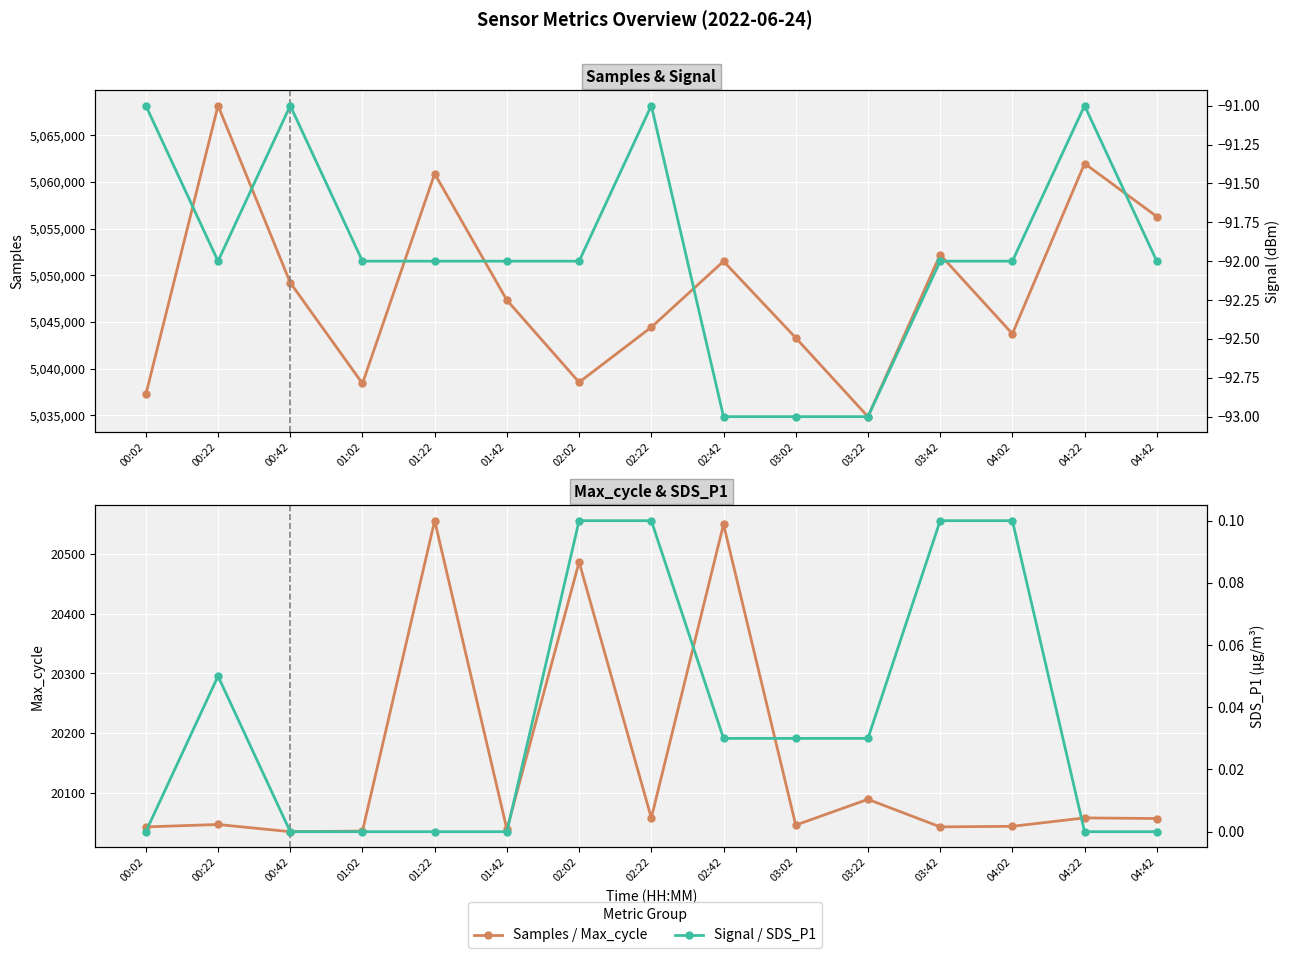

At which label does Signal first exceed -92?

00:02